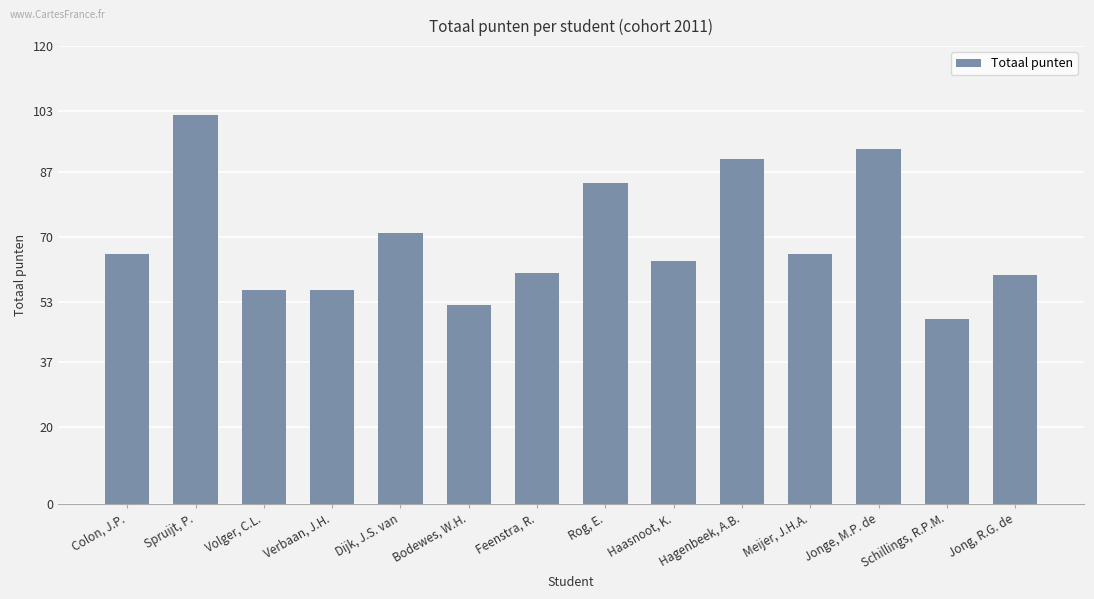

What is the label of the 11th bar from the left?

Meijer, J.H.A.